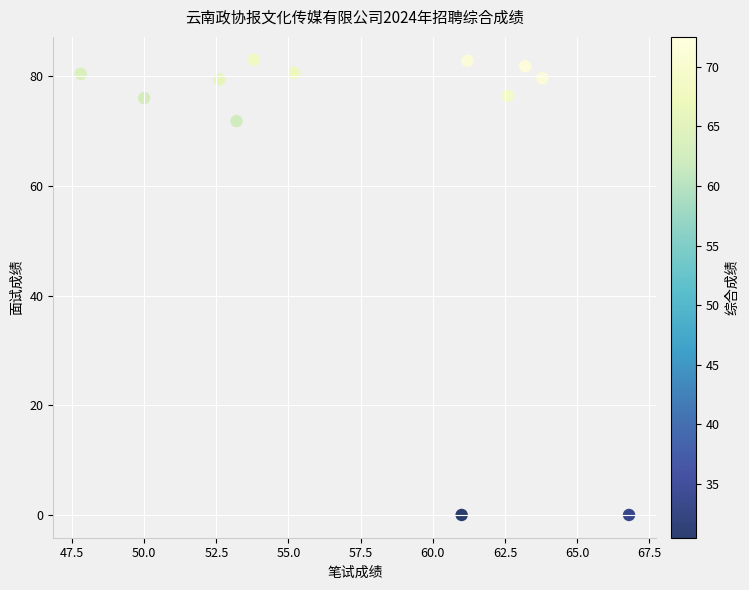

What Y value in the scatter plot is closest to 41?

71.8